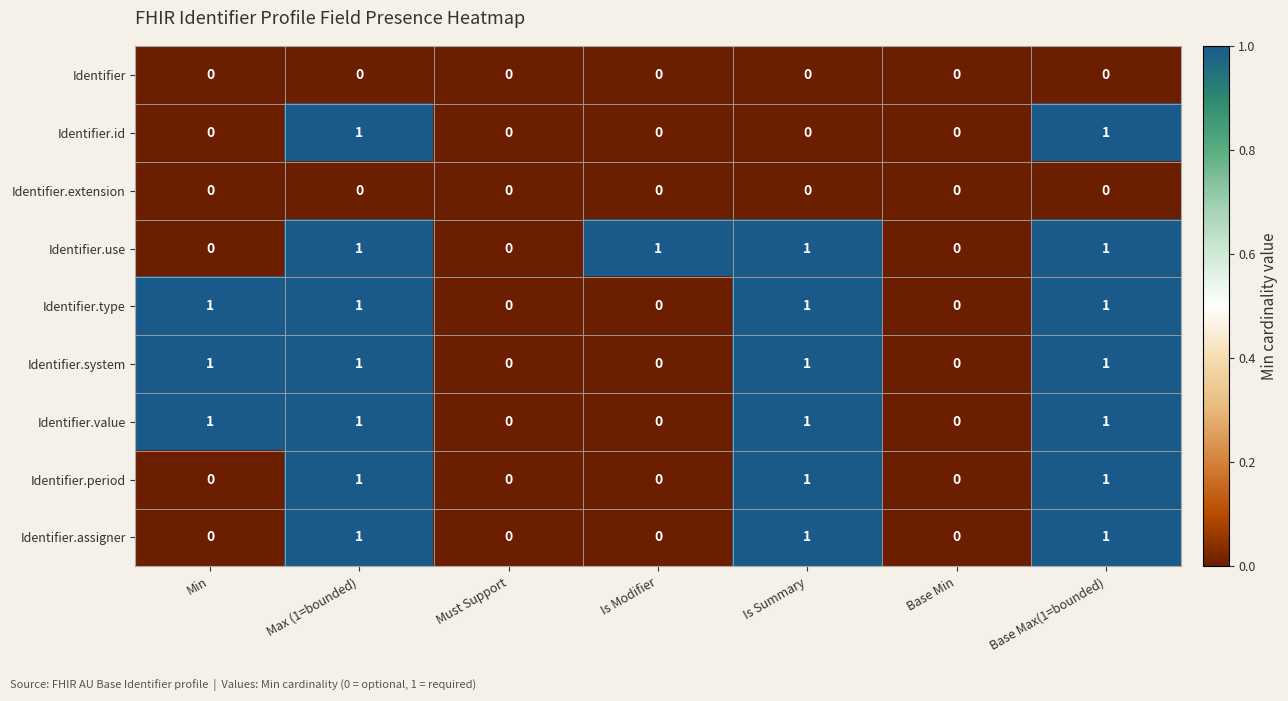

How many data points in Identifier.assigner are above 0?

3